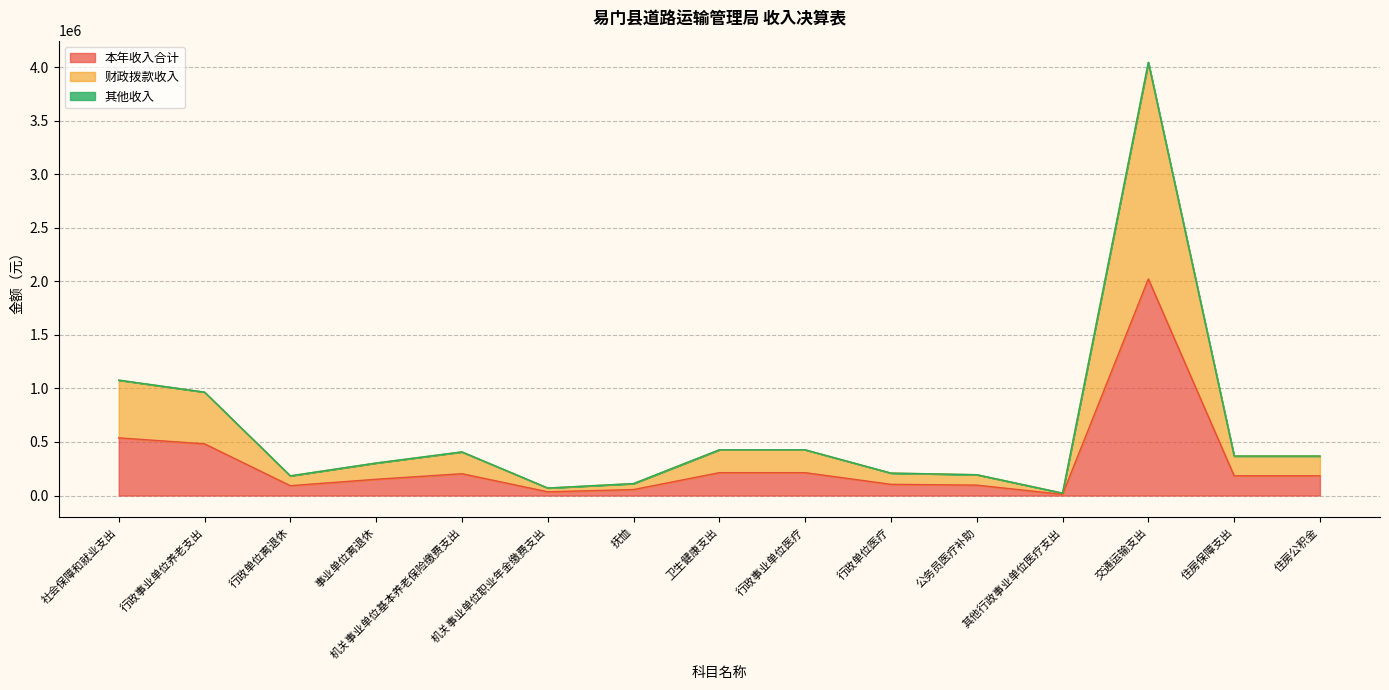

What is the highest value of the 本年收入合计 series?

2022126.3